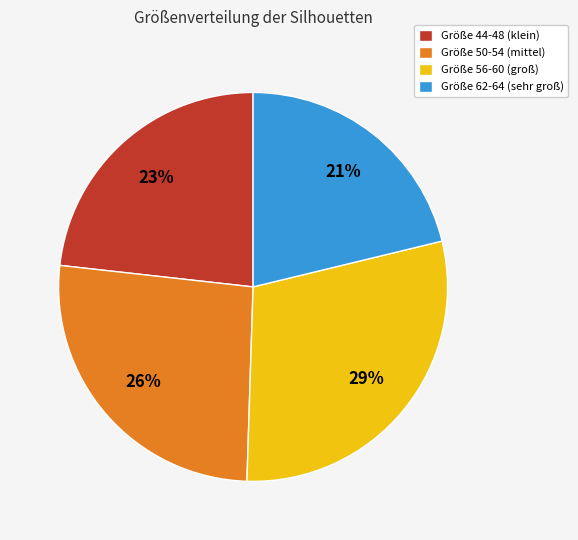

What is the smallest slice in the pie chart?

Größe 62-64 (sehr groß)